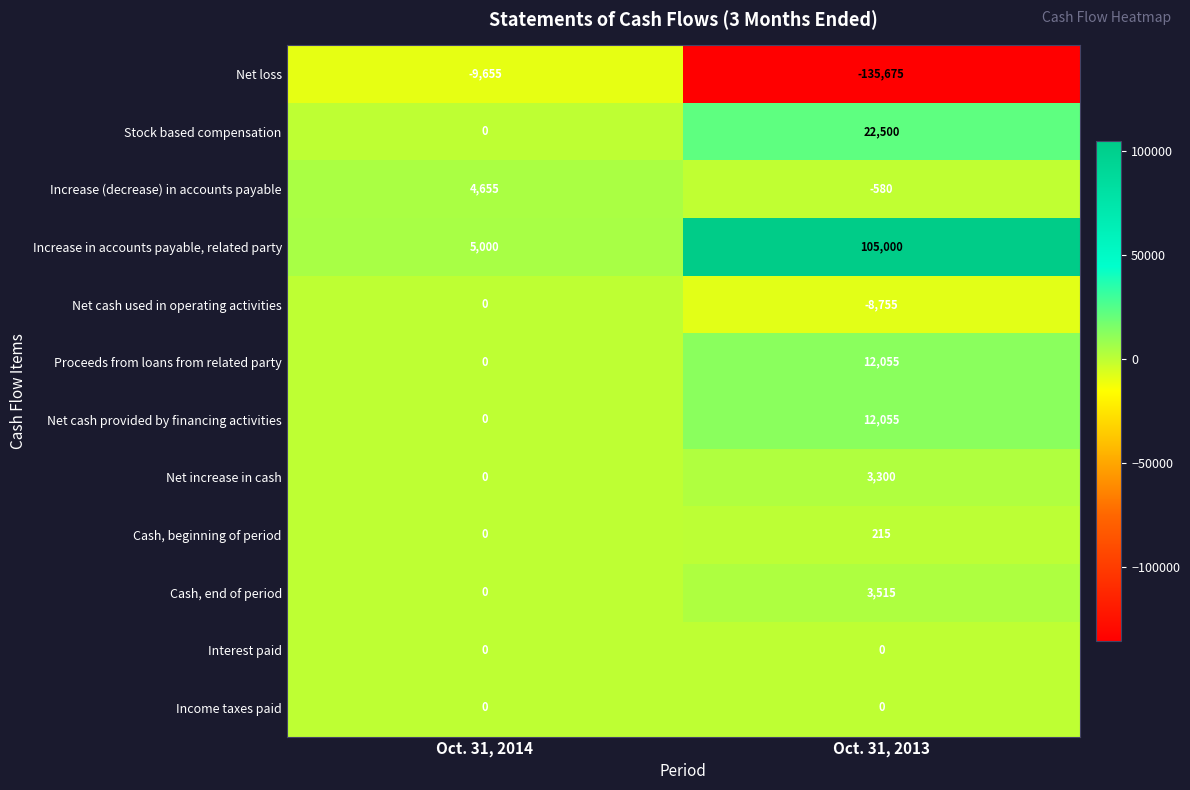

Which series changed the most between Oct. 31, 2014 and Oct. 31, 2013?

Net loss